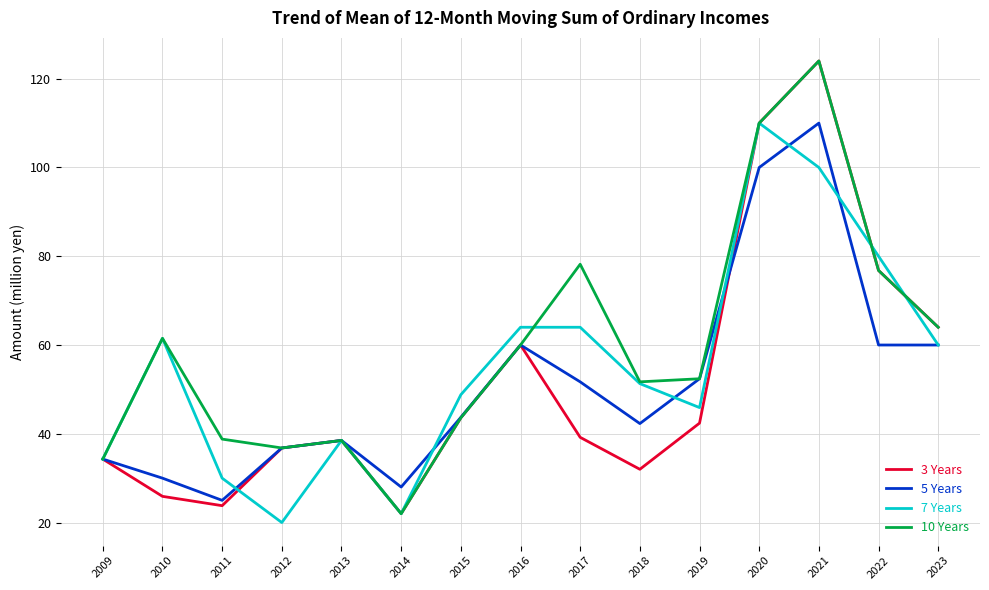

In 7 Years, how many points are lower than both neighbors (excluding endpoints)?

3